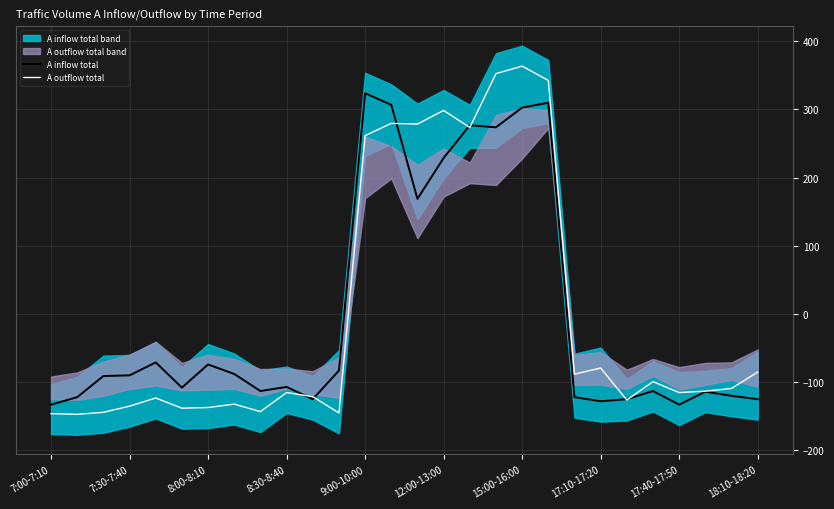

What is the lowest value of the A inflow total series?

-133.3